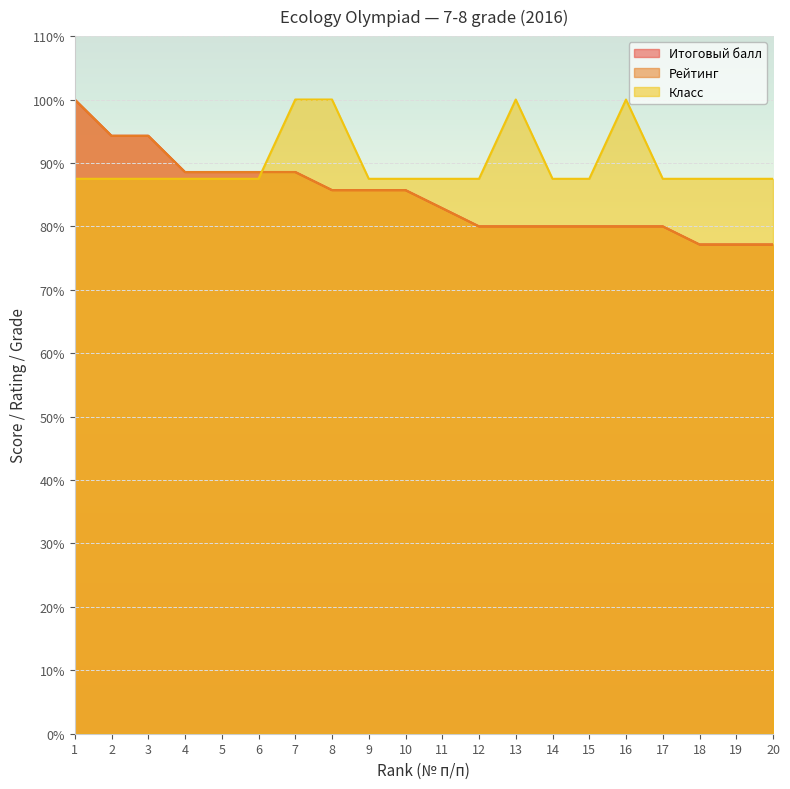

Is it true that Рейтинг equals 41.8 at 4?

False